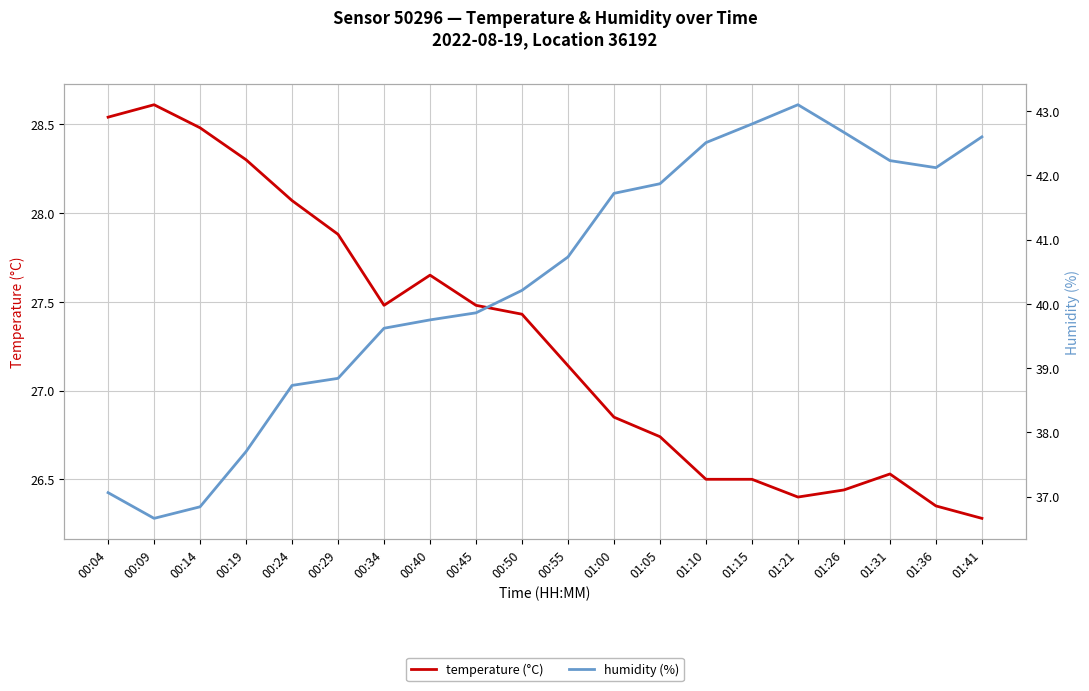

True or false: humidity (%) and temperature (°C) cross at least once.

False